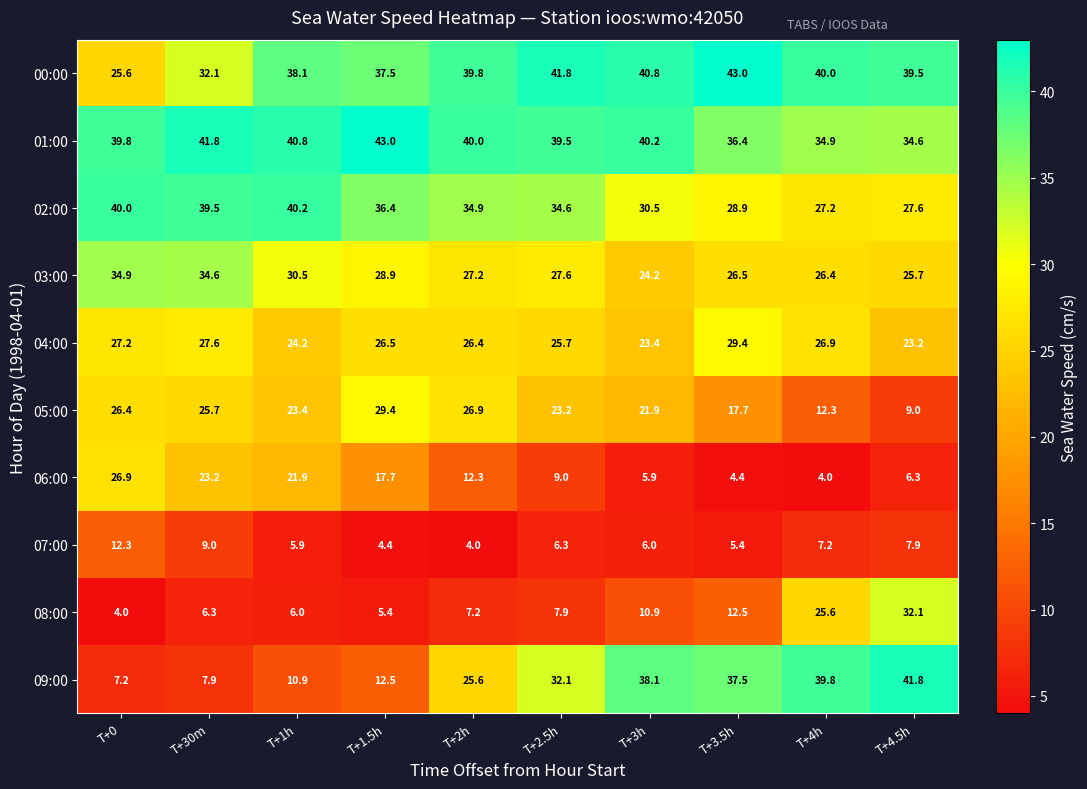

What is the maximum value shown in the chart?

43.0